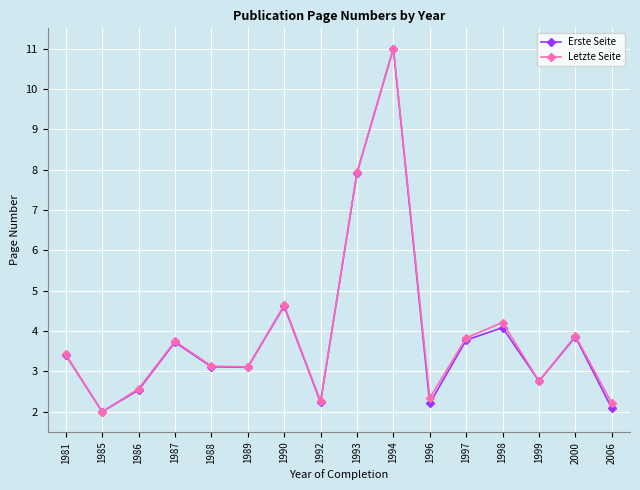

Between 1988 and 1996, which series saw the biggest shift?

Erste Seite